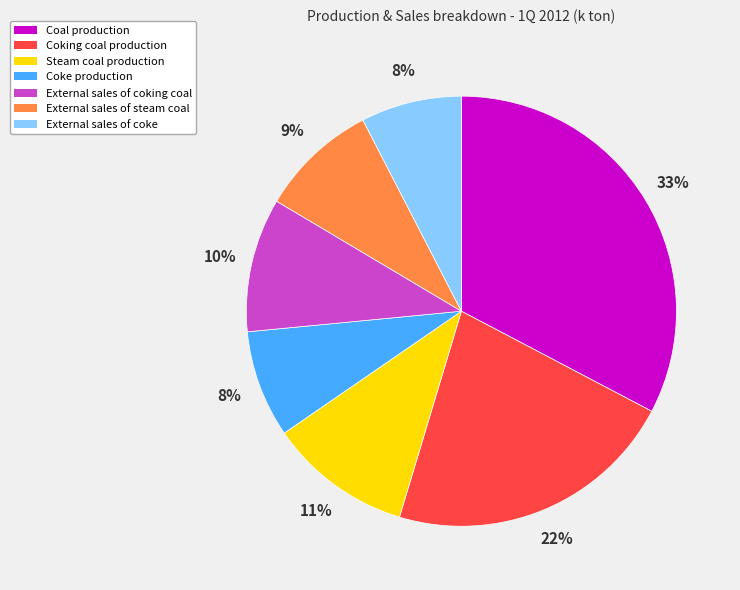

How many slices are in this pie chart?

7